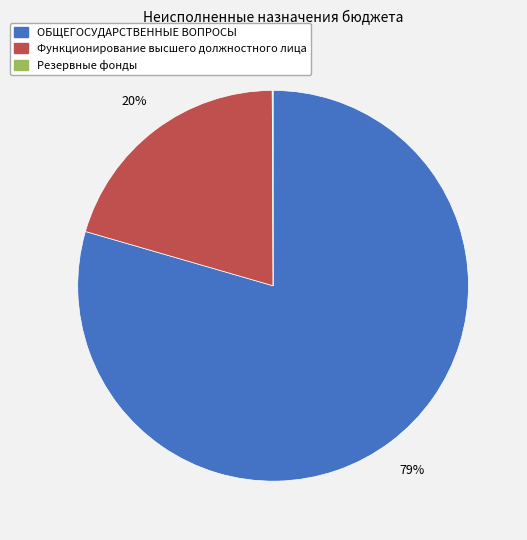

Which slice is the largest?

ОБЩЕГОСУДАРСТВЕННЫЕ ВОПРОСЫ